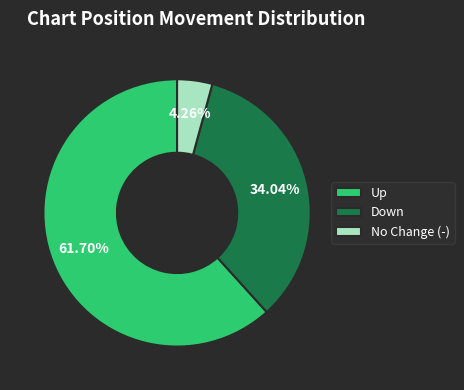

How many slices are in this pie chart?

3